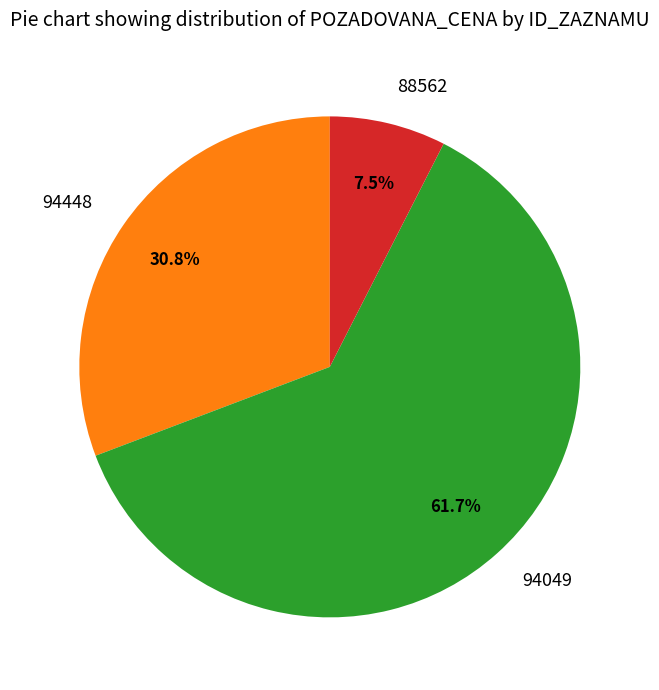

How much of the chart is everything except 94049?

38.3%